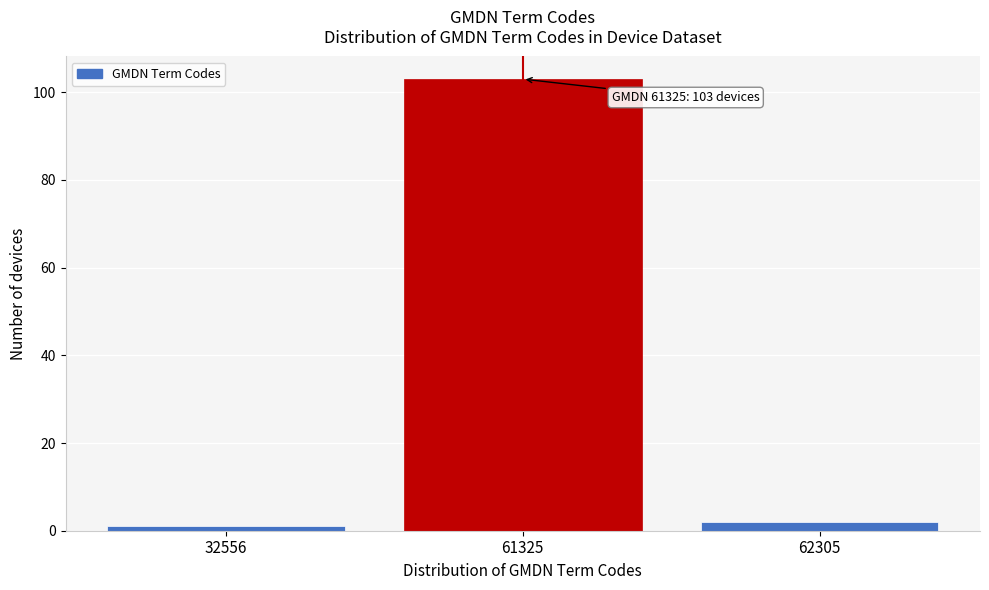

Reading left to right, extract all data points from this chart.

32556=1	61325=103	62305=2